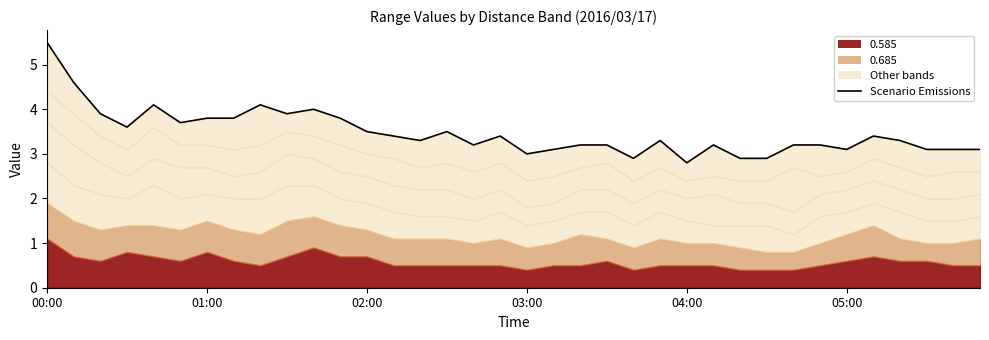

What is the maximum value shown in the chart?

5.5